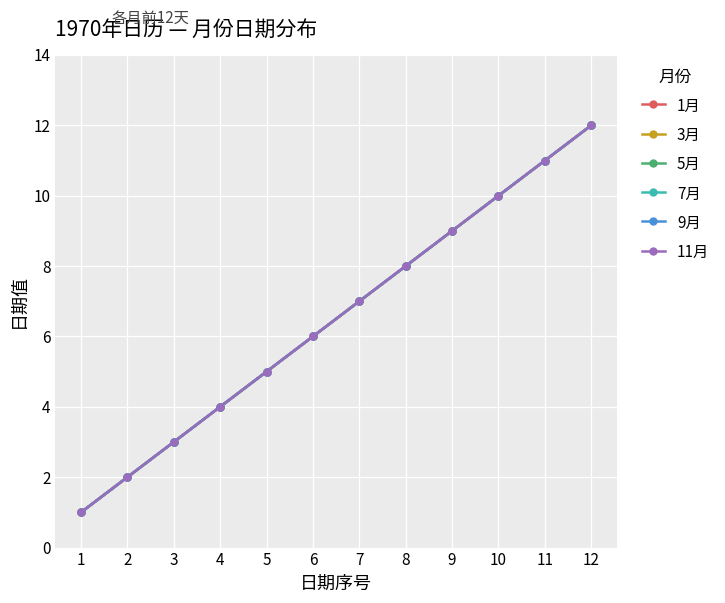

Is this an area chart (filled region under the line)?

No